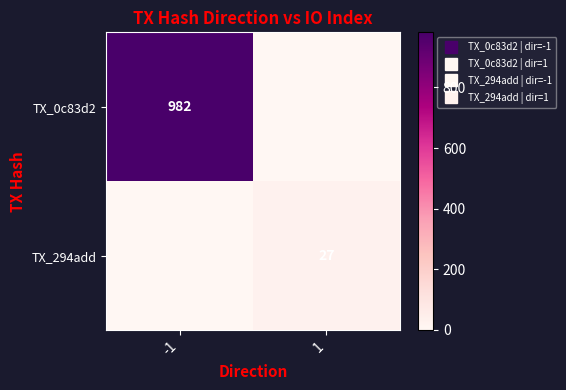

At -1, list the series in order from smallest to largest.

TX_294add, TX_0c83d2